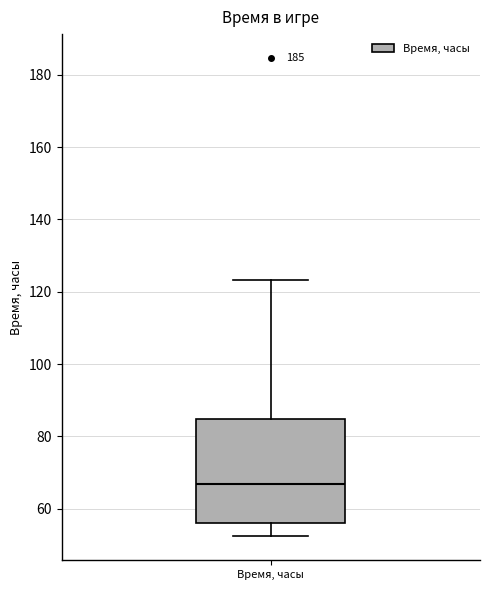

Read this box plot against the y-axis: the position of the median line, the range covered by the box, and the ends of both whiskers. The values are not printed on the chart, so give them approximately, as read against the axis.

median 66, box 56 to 84, whiskers 52 to 124